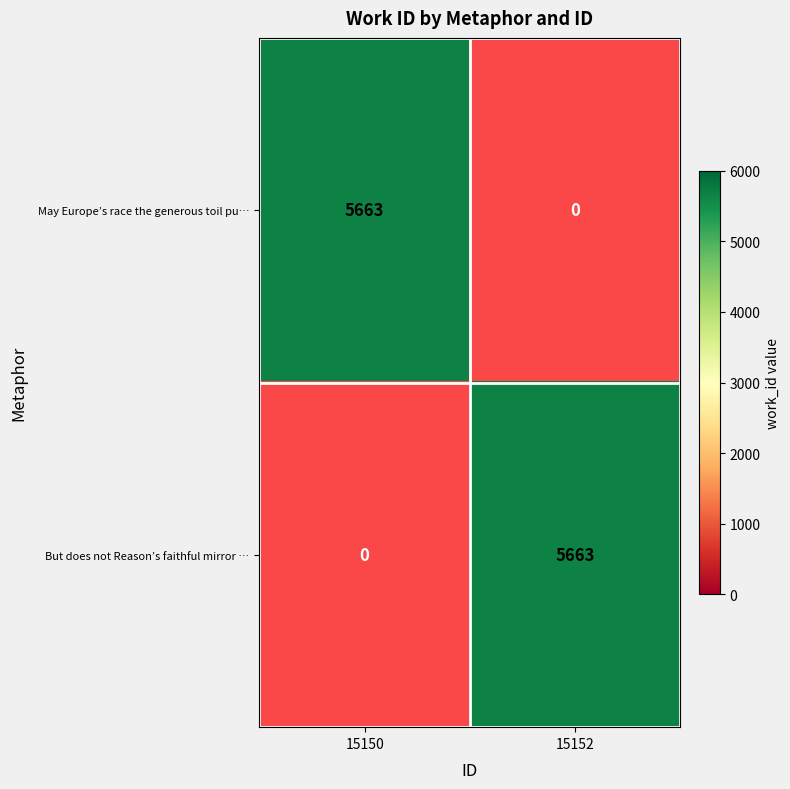

List the series in order of their peak value, lowest first.

May Europe’s race the generous toil pu…, But does not Reason’s faithful mirror …